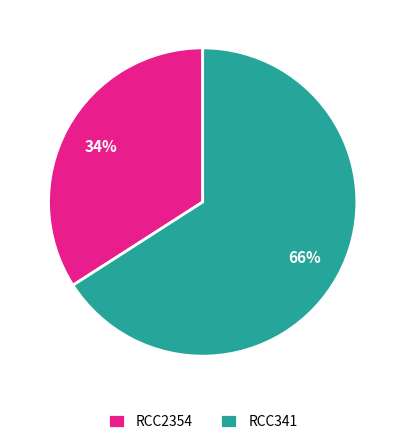

To the nearest percent, what is the difference between the largest and smallest slice percentages?

32%